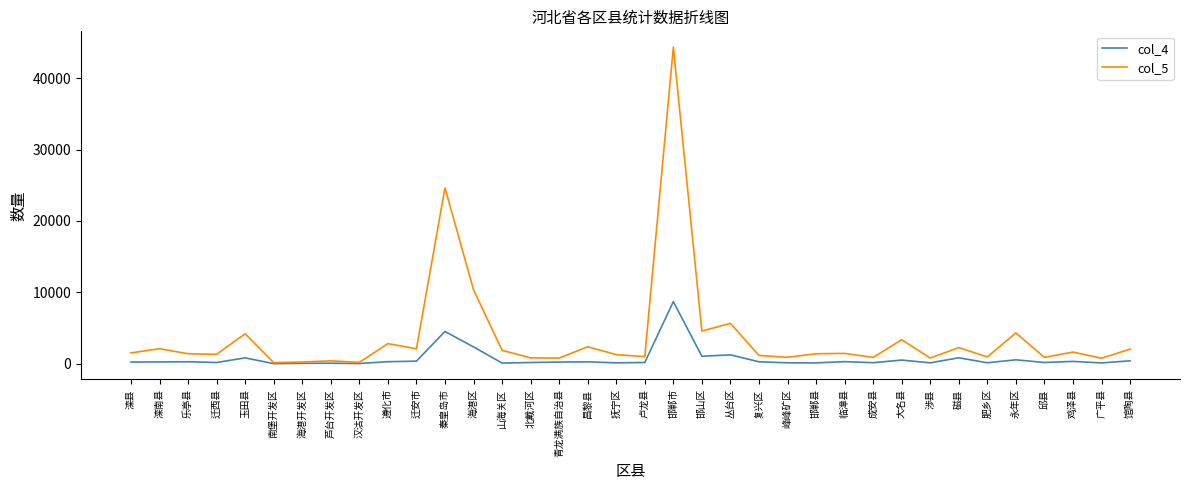

The value of col_4 at 海港开发区 is 59. True or false?

True